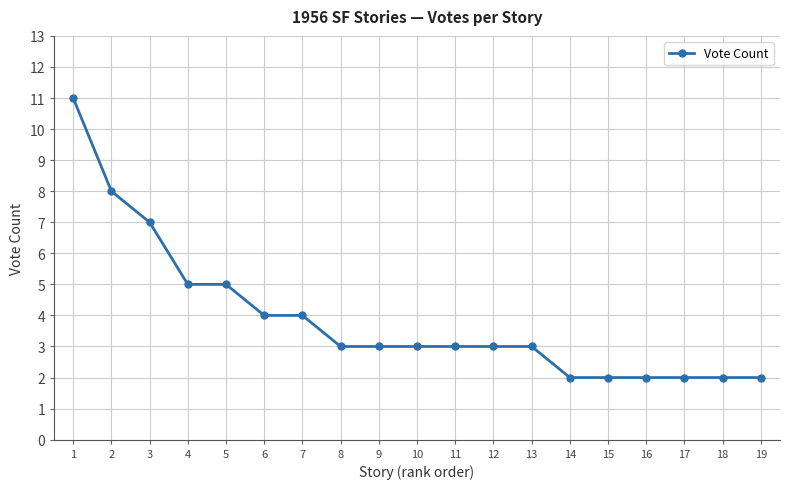

Read the value at 6.

4